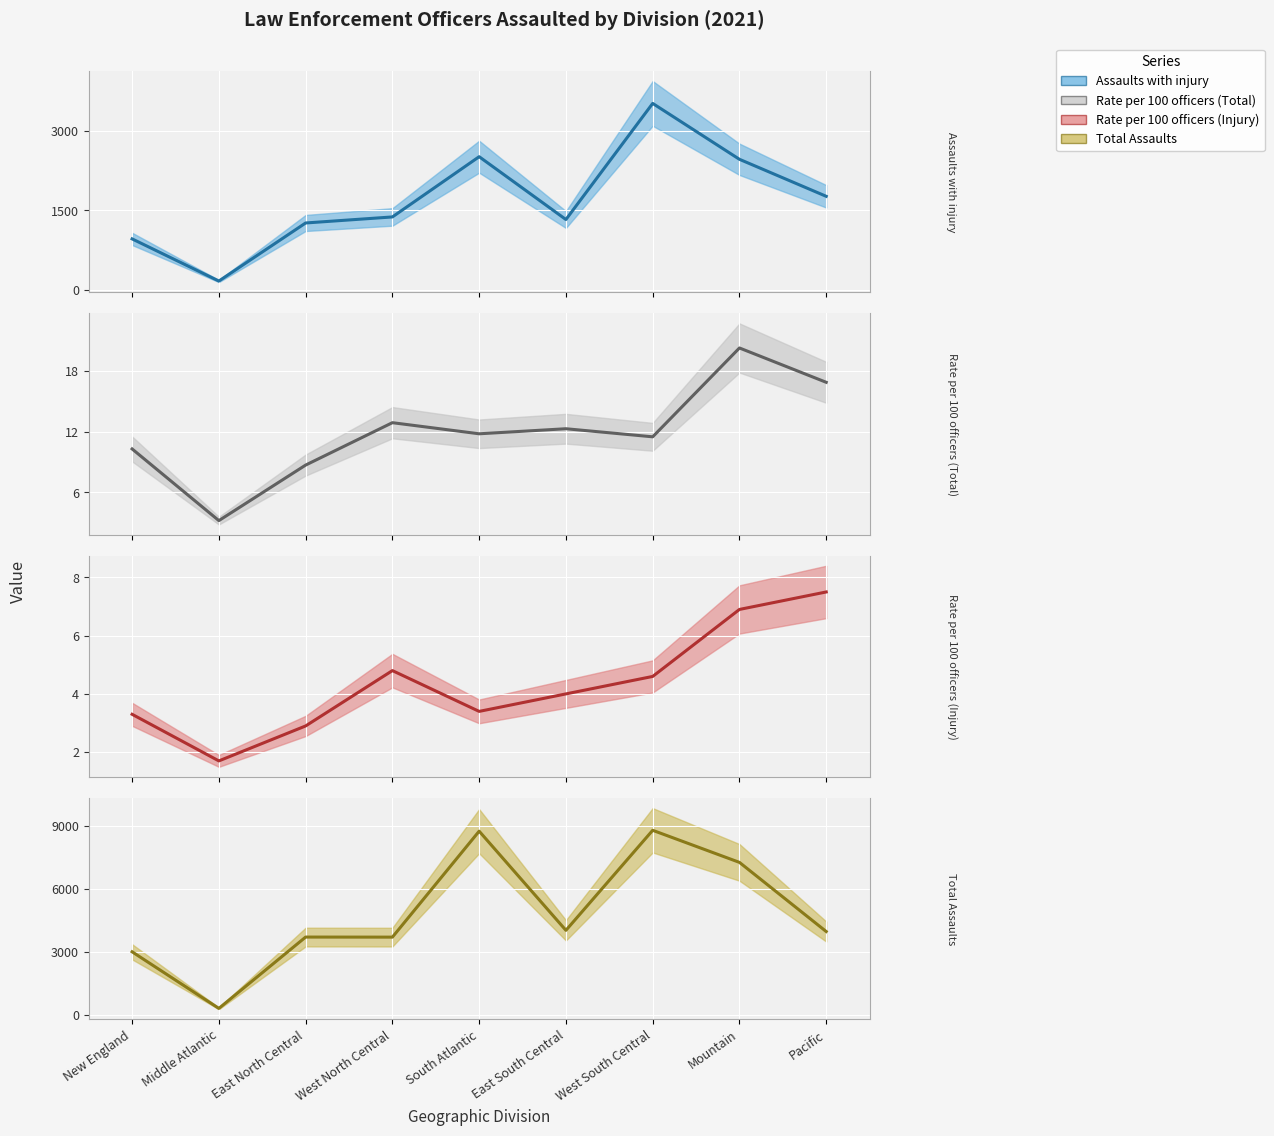

True or false: Assaults with injury and Total Assaults intersect in this chart.

False